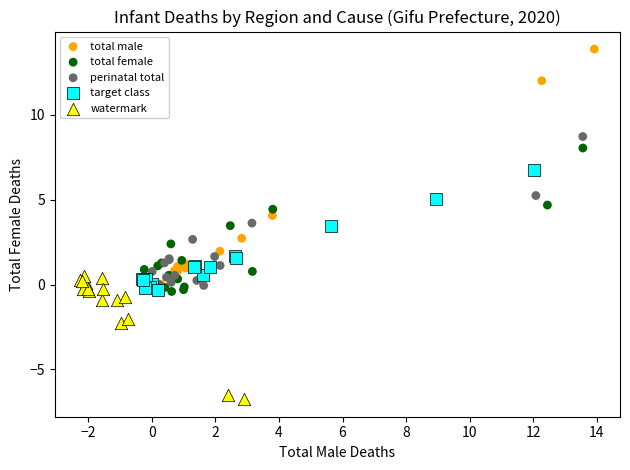

What are all the series names shown in the legend?

total male, total female, perinatal total, target class, watermark